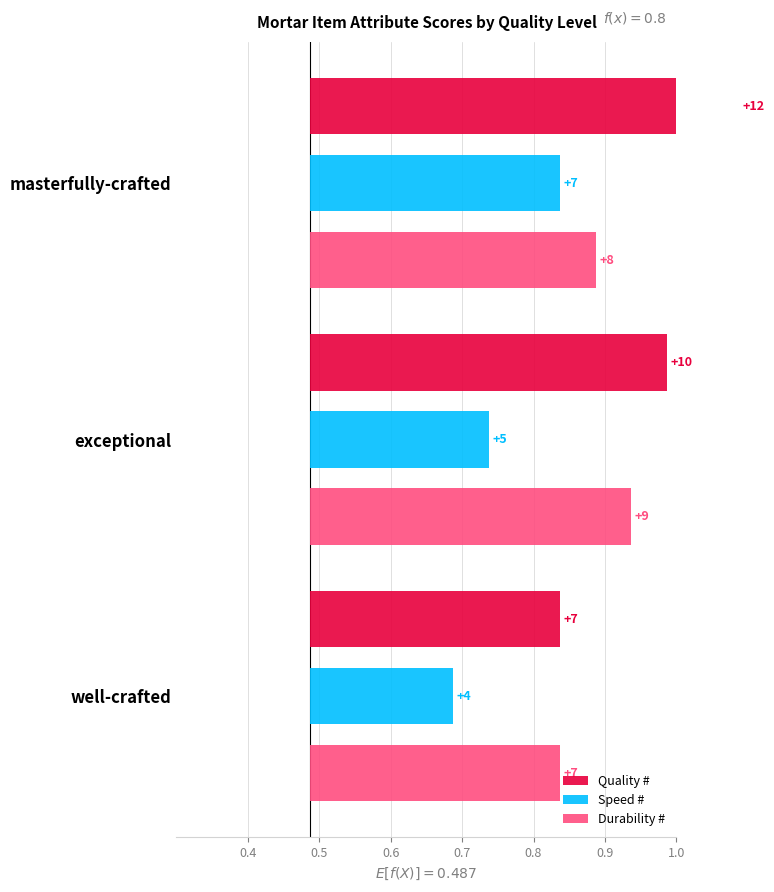

How many bars are there in total?

9